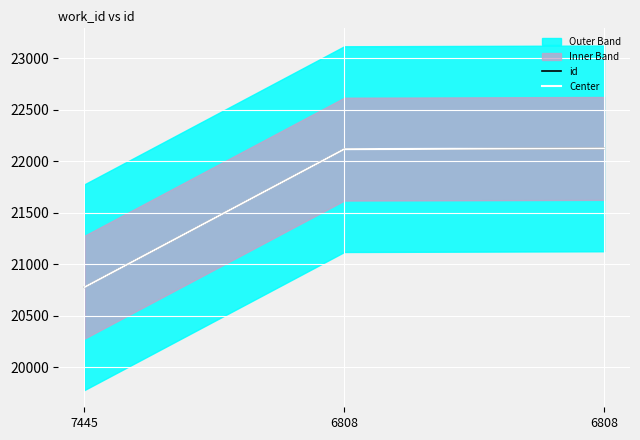

How many data points in Center are less than 22118?

1